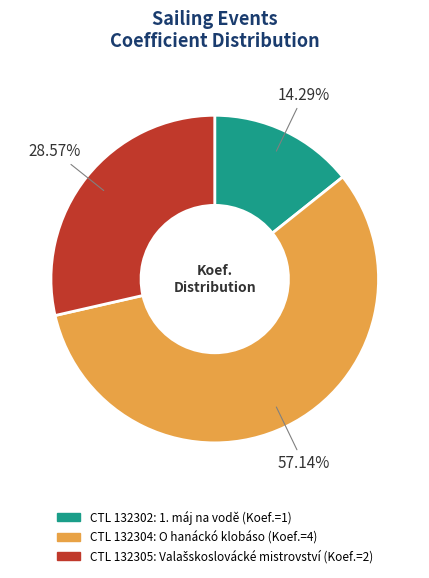

Is there any slice that represents more than half of the pie?

Yes